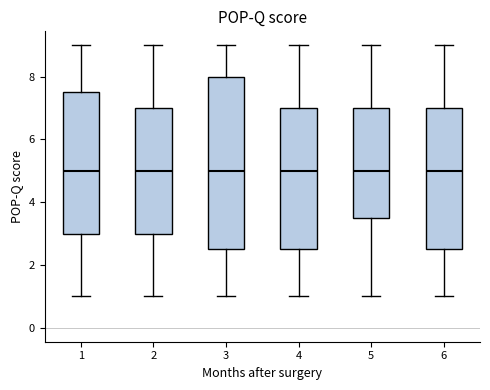

Comparing the boxes themselves (not the whiskers), which one is the tallest?

3